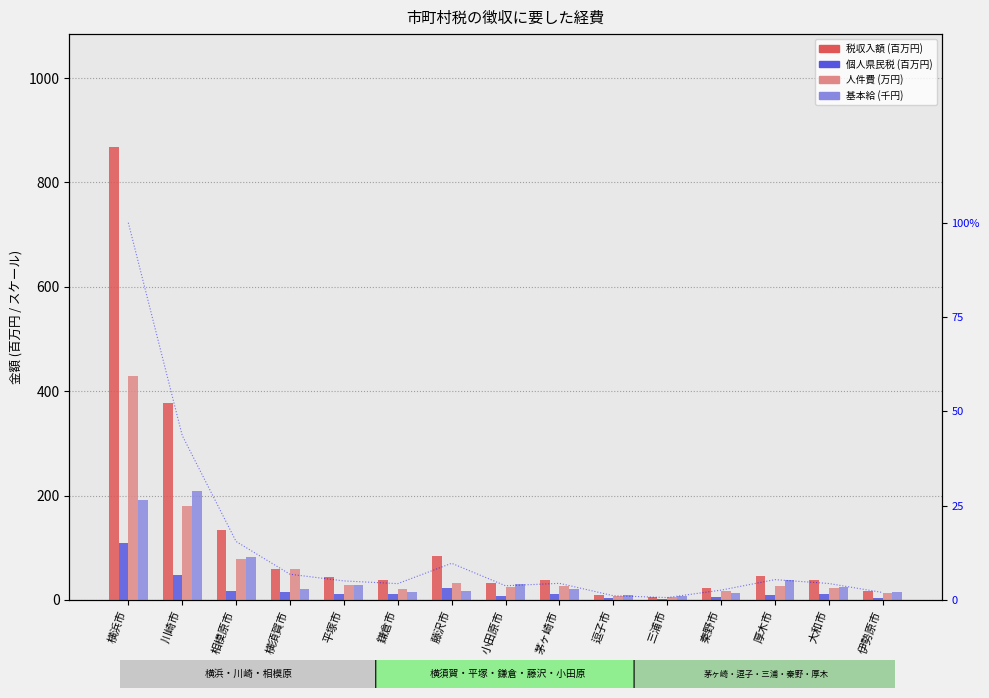

At how many categories does at least one series exceed 44?

6